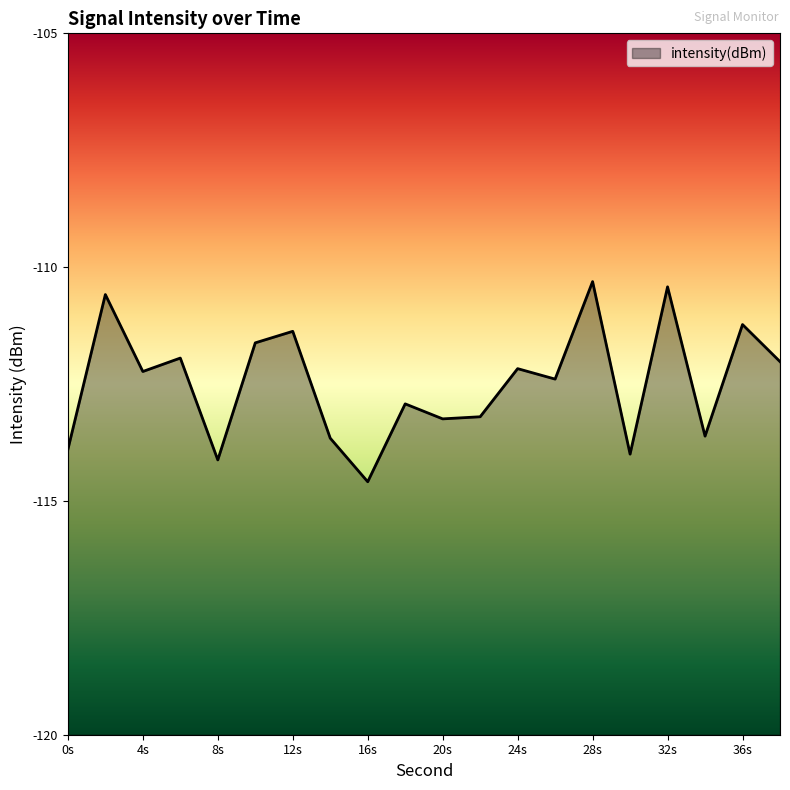

What is the value of the 4th point from the left?

-111.9